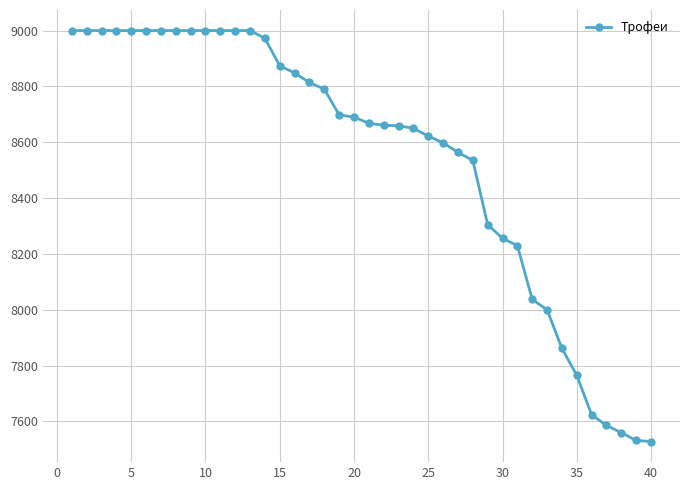

What is the difference between the maximum and minimum values?

1472